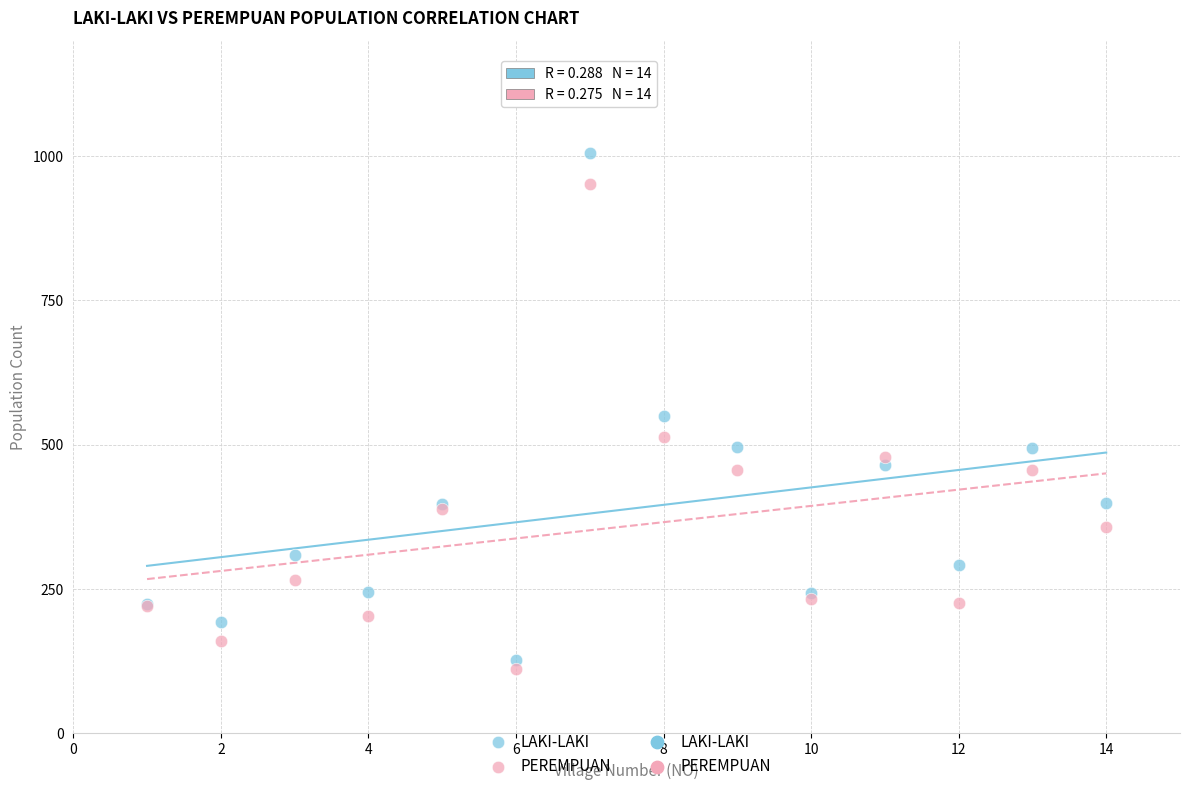

In the LAKI-LAKI series, what Y value is closest to 565?

549